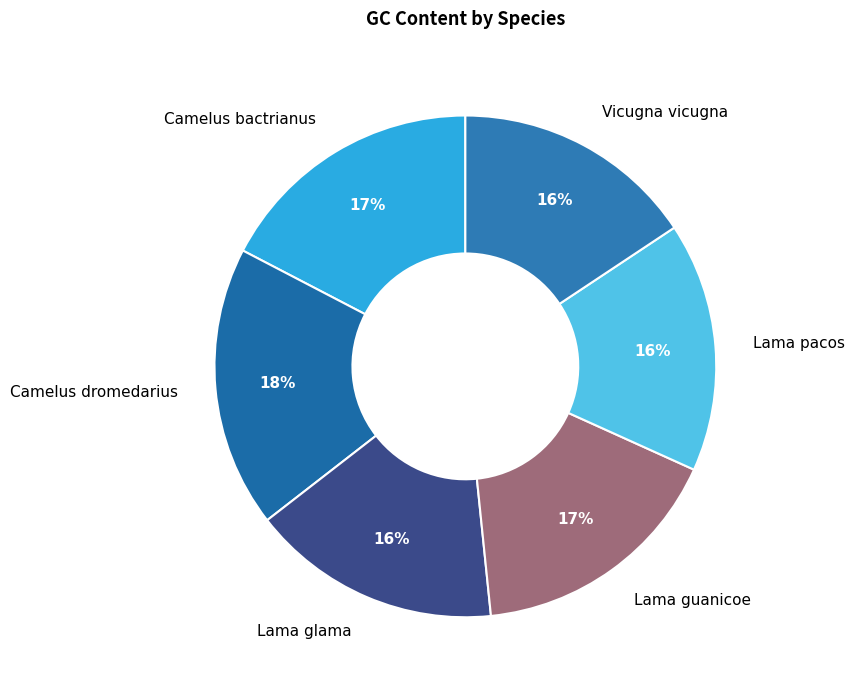

Is Lama guanicoe the majority of the pie?

No